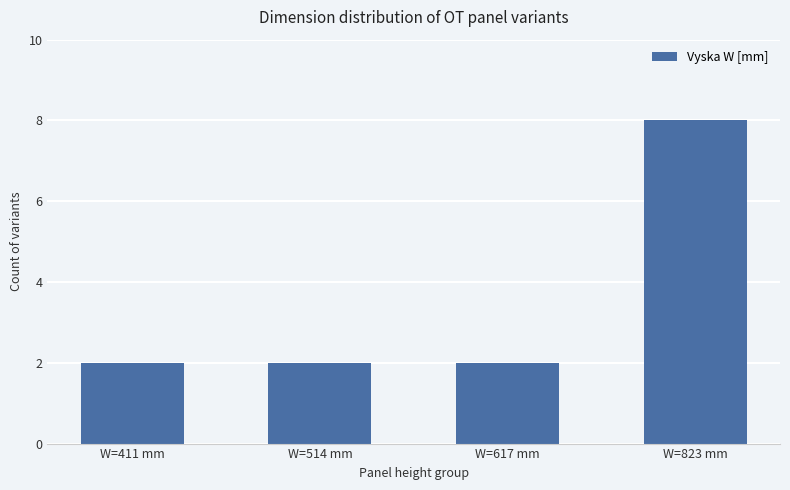

Which category has the highest value across all series?

W=823 mm